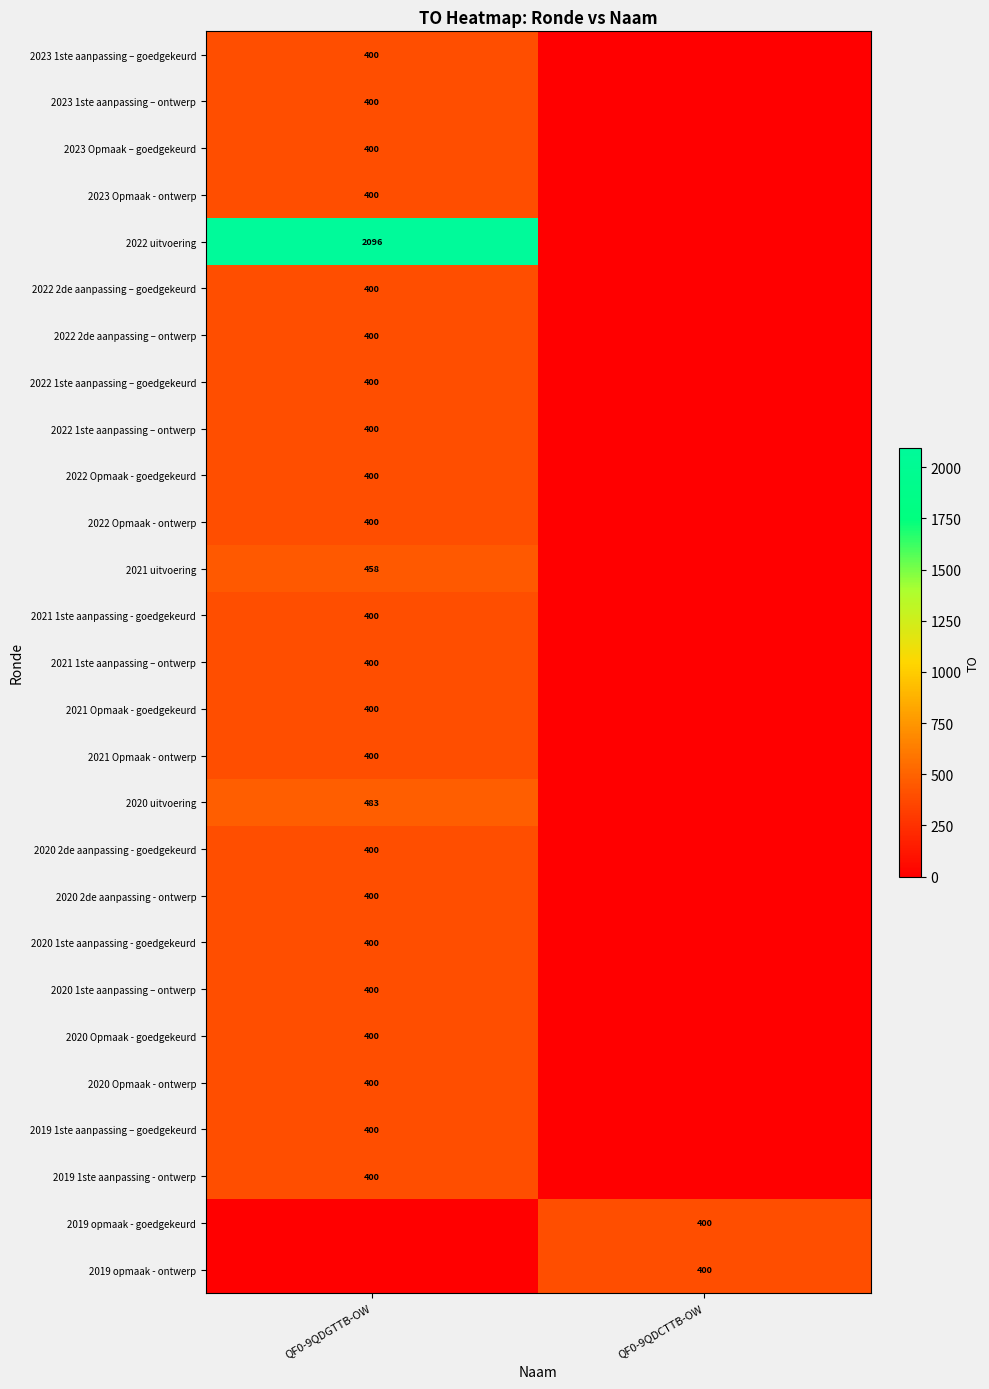

The 2023 1ste aanpassing – ontwerp series shows 400 at QF0-9QDGTTB-OW. True or false?

True